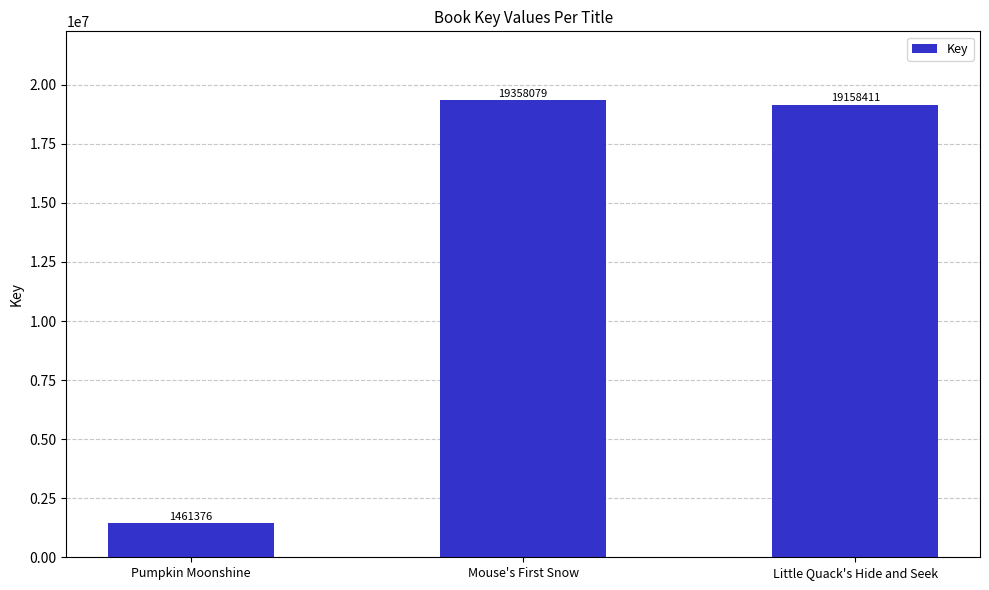

What is the value of the 1st bar from the left?

1461376